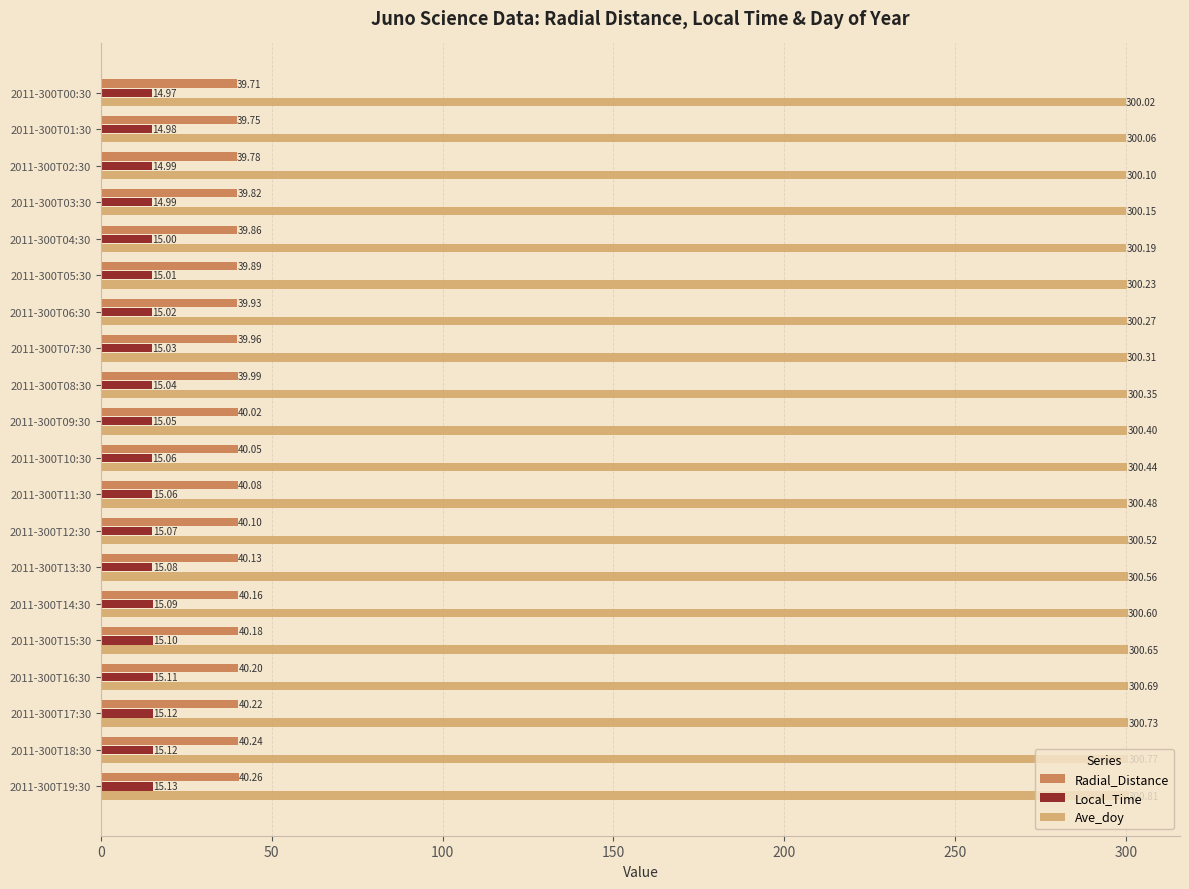

What is the difference between the second highest and second lowest values in the Local_Time series?

0.1